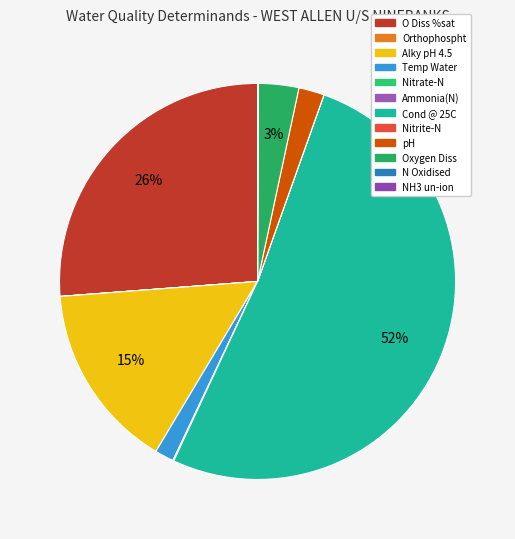

Which category has the smallest portion of the pie?

NH3 un-ion